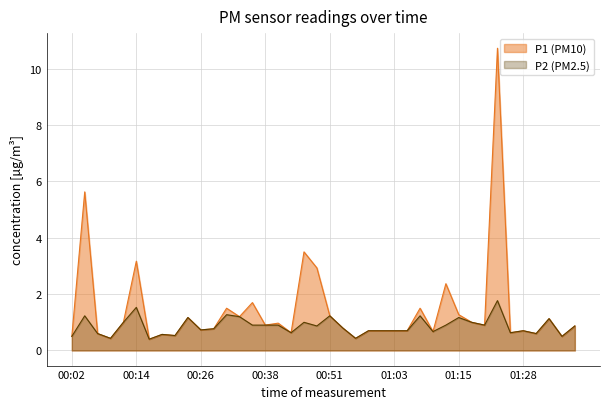

How many lines are shown in the chart?

2